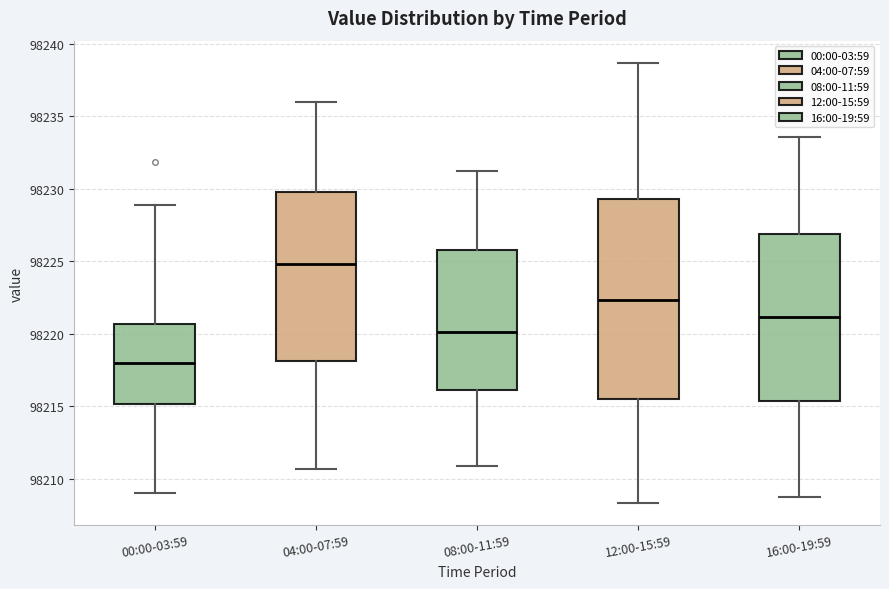

Where does the lower whisker of the box for 16:00-19:59 end on the y-axis? The values are not printed on the chart, so give them approximately, as read against the axis.

98208.5